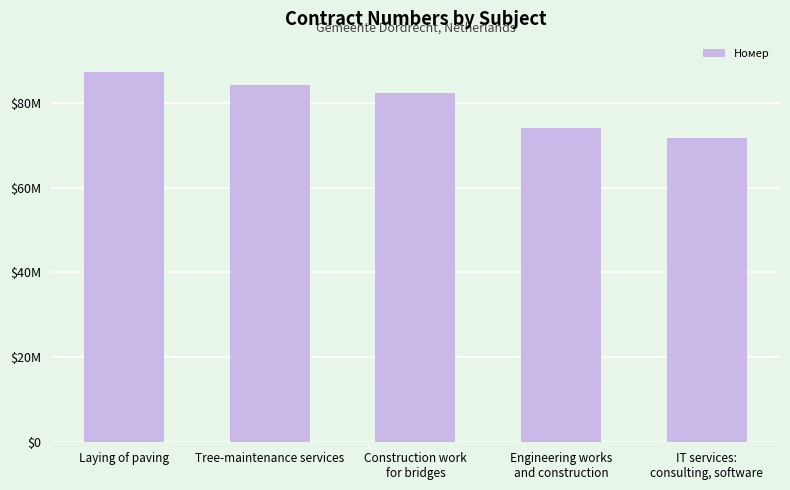

Which category has the lowest value across all series?

IT services:
consulting, software